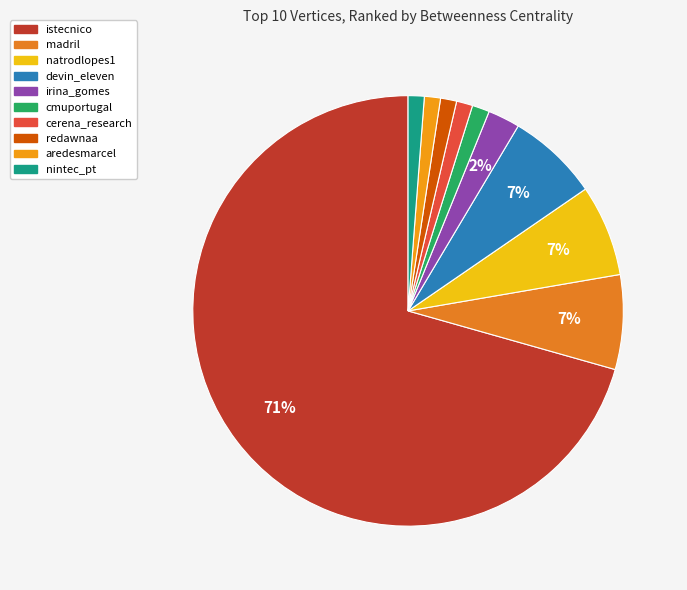

Rank the categories by value from highest to lowest.

istecnico, madril, natrodlopes1, devin_eleven, irina_gomes, cmuportugal, cerena_research, redawnaa, aredesmarcel, nintec_pt